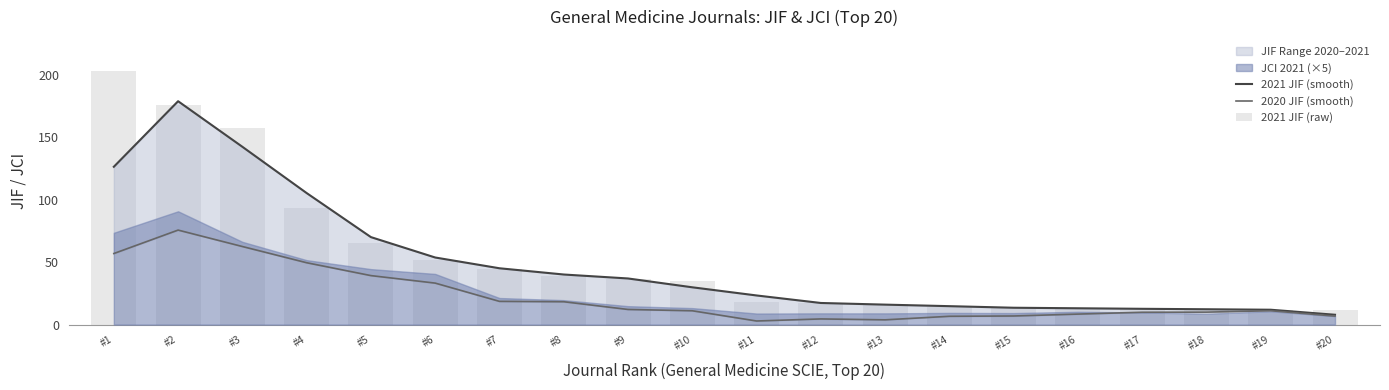

Which series has the widest spread of values?

2021 JIF (raw)